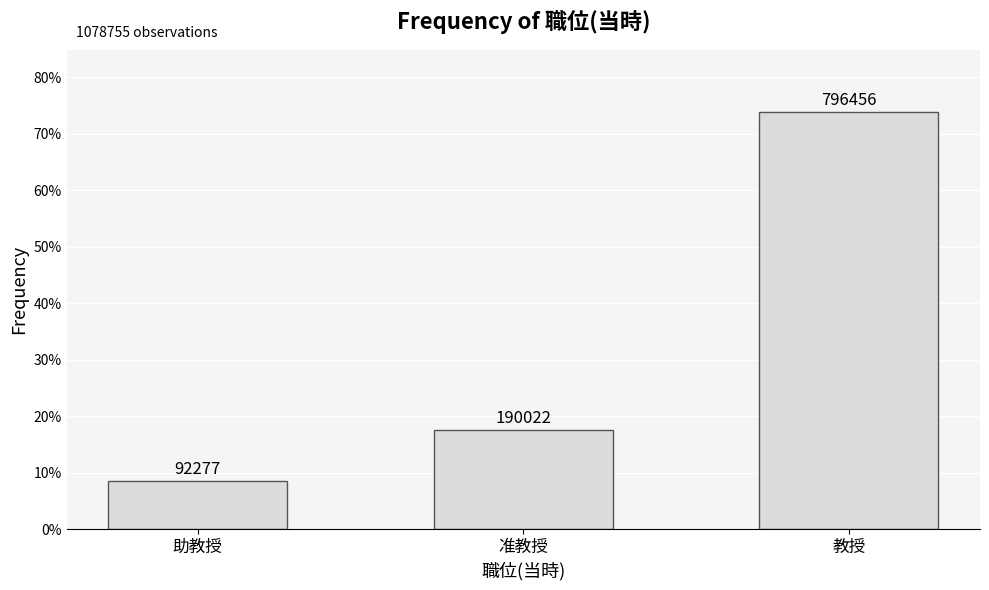

At which category does the chart reach its peak across all series?

教授